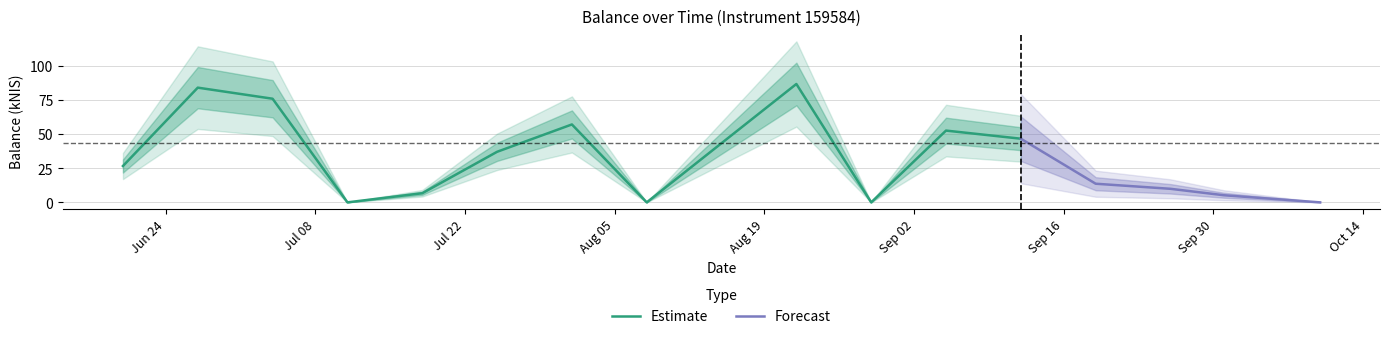

Which has a higher value, 2024-09-19 or 2024-07-04?

2024-07-04